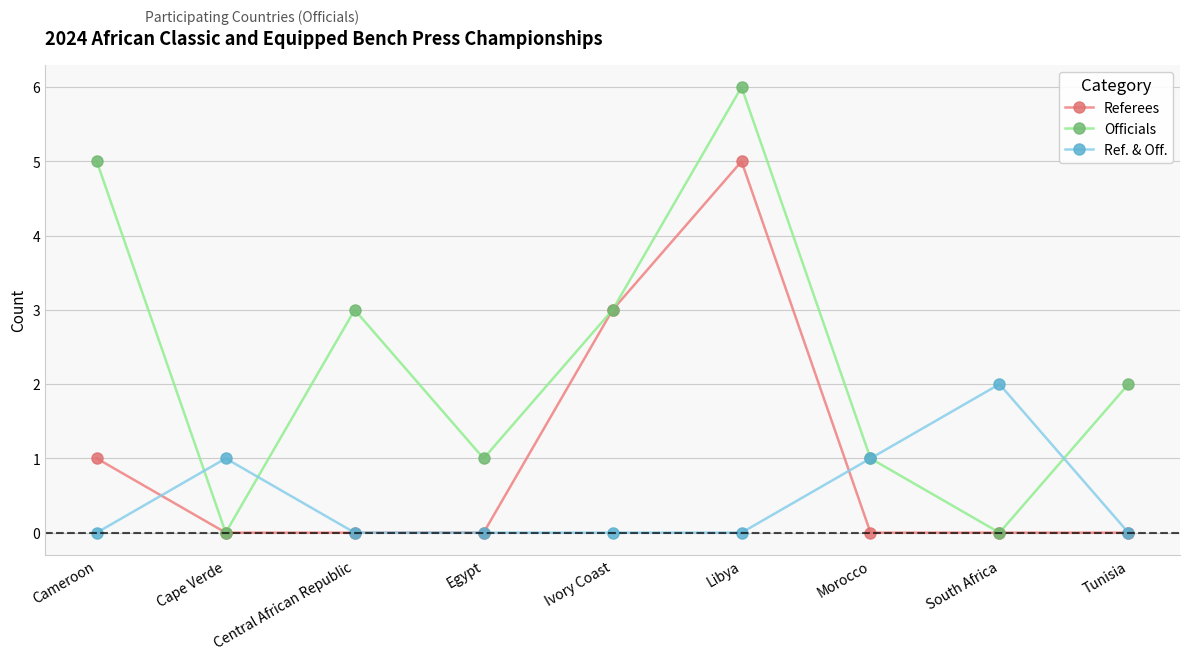

At which category does Officials reach its first local valley?

Cape Verde